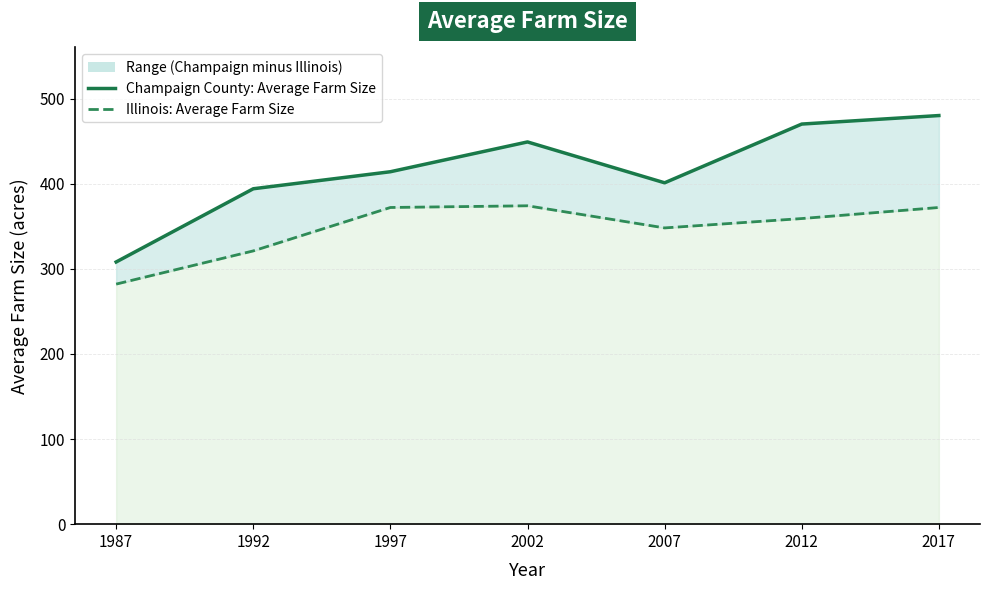

Which series changed the most between 1997 and 2007?

Illinois: Average Farm Size